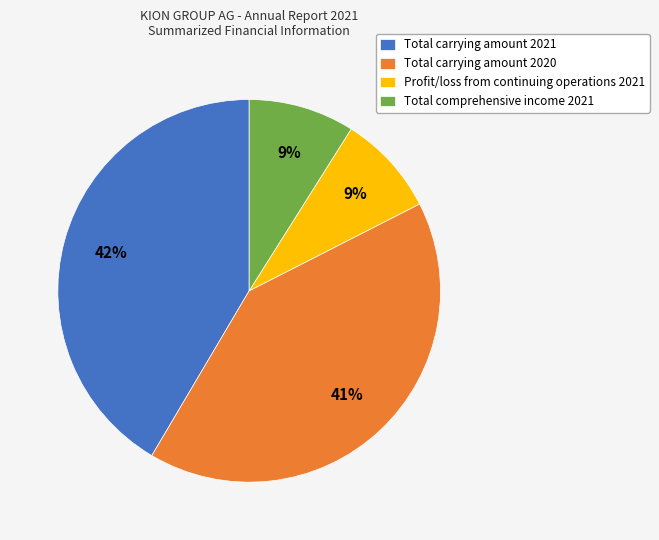

The Total comprehensive income 2021 slice represents 4% of the pie. True or false?

False